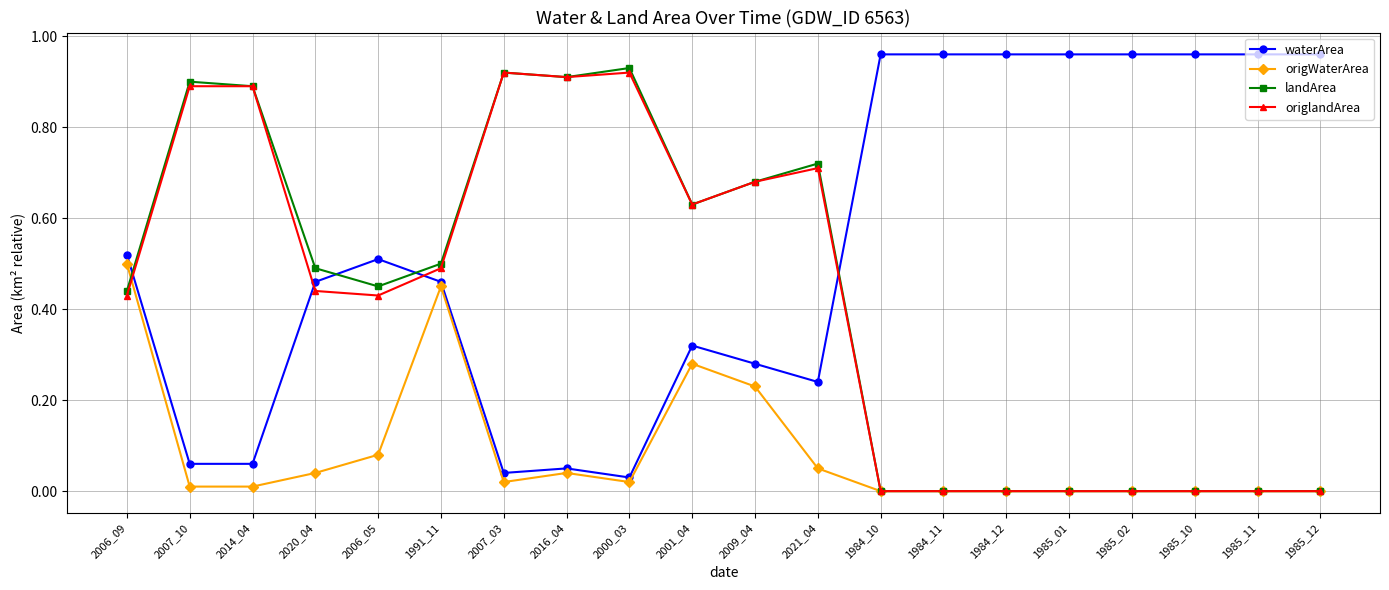

True or false: origWaterArea has more than 1 interior local peaks.

True